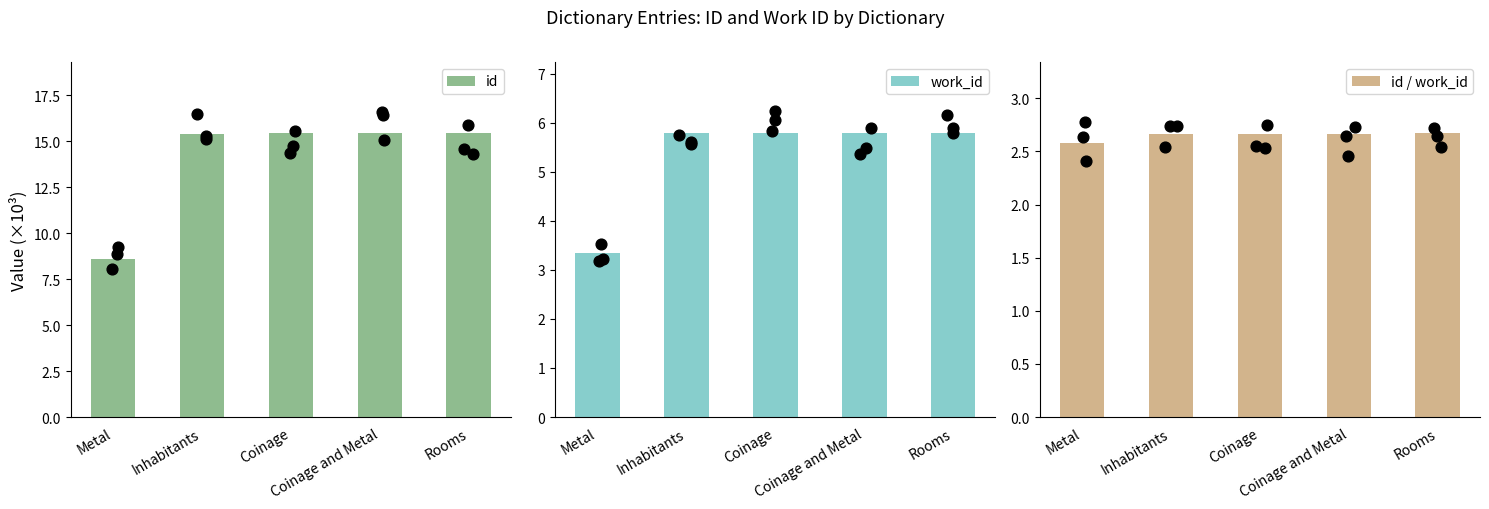

At how many categories does at least one series exceed 13?

4